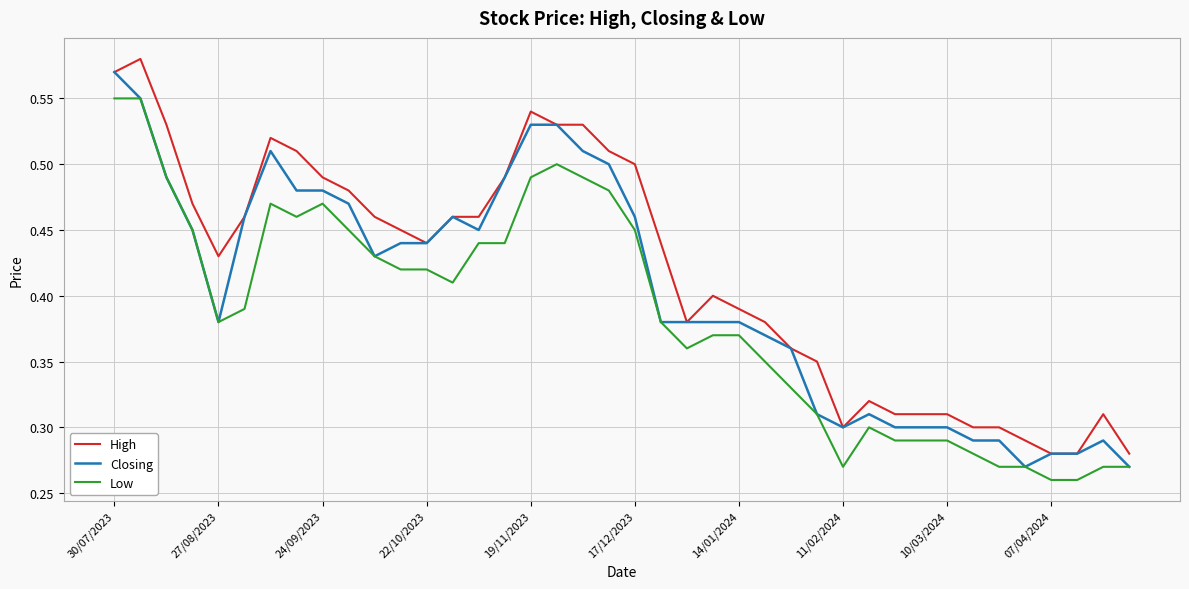

How many Low values are between 0 and 1?

40